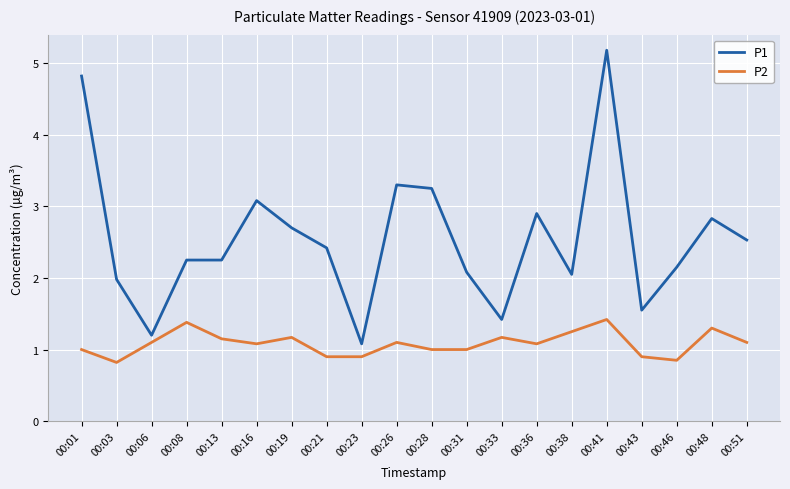

What is the highest value of the P1 series?

5.2